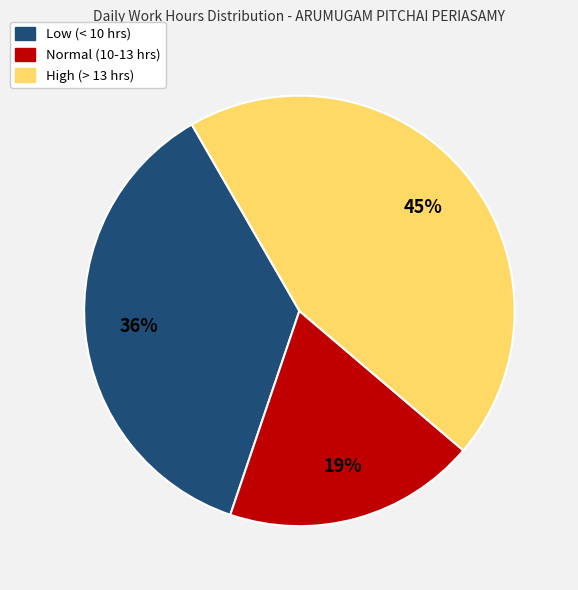

To the nearest percent, what is the difference between the largest and smallest slice percentages?

26%